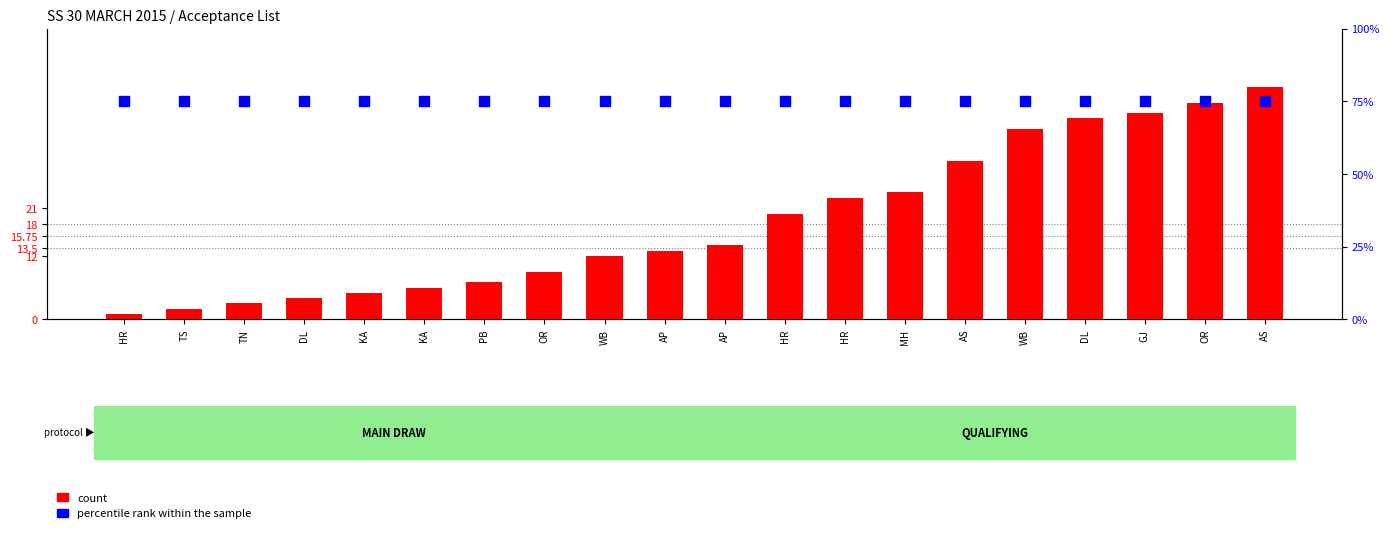

Which series contains the lowest Y value?

count